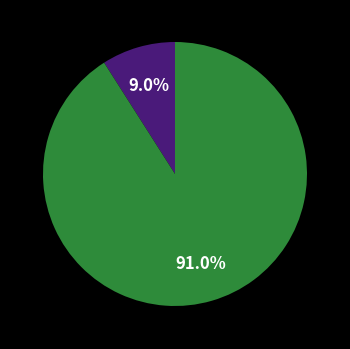

Is there any slice that represents more than half of the pie?

Yes